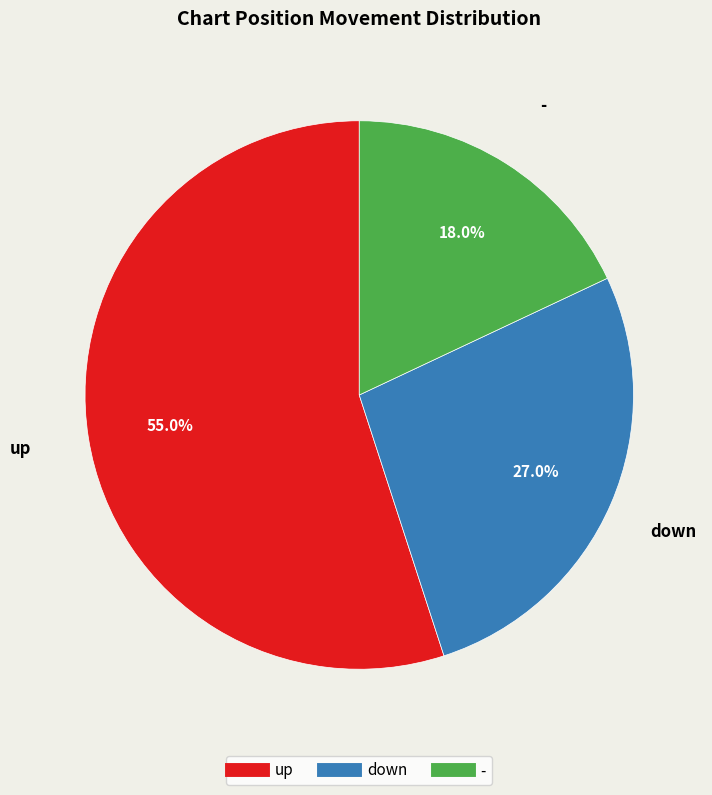

What percentage is the down slice, to the nearest percent?

27%